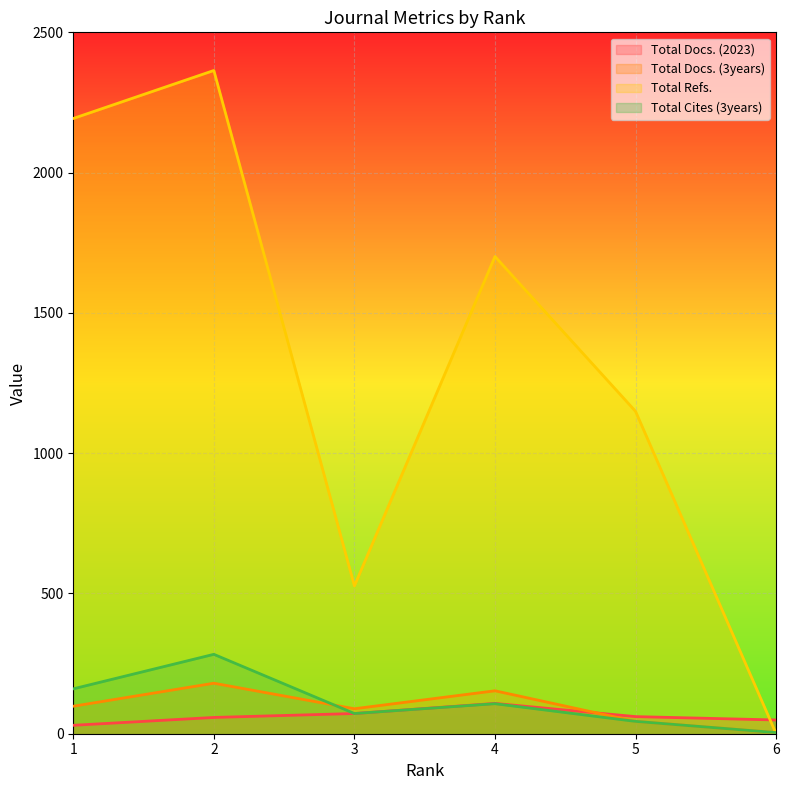

At which category does Total Refs. reach its first local peak?

2